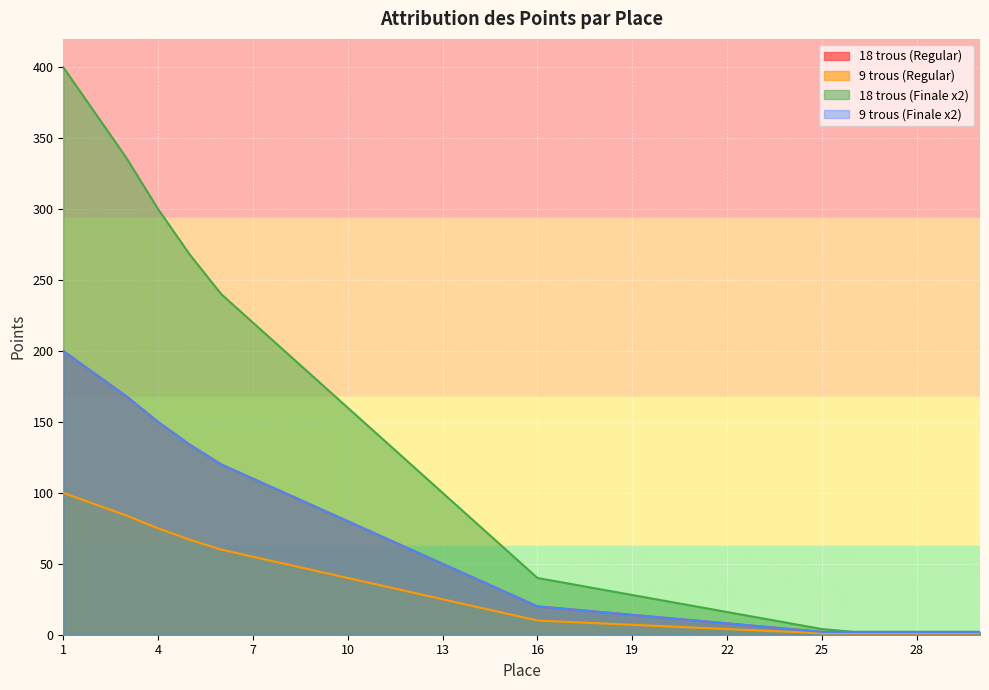

What are all the series names shown in the legend?

18 trous (Regular), 9 trous (Regular), 18 trous (Finale x2), 9 trous (Finale x2)